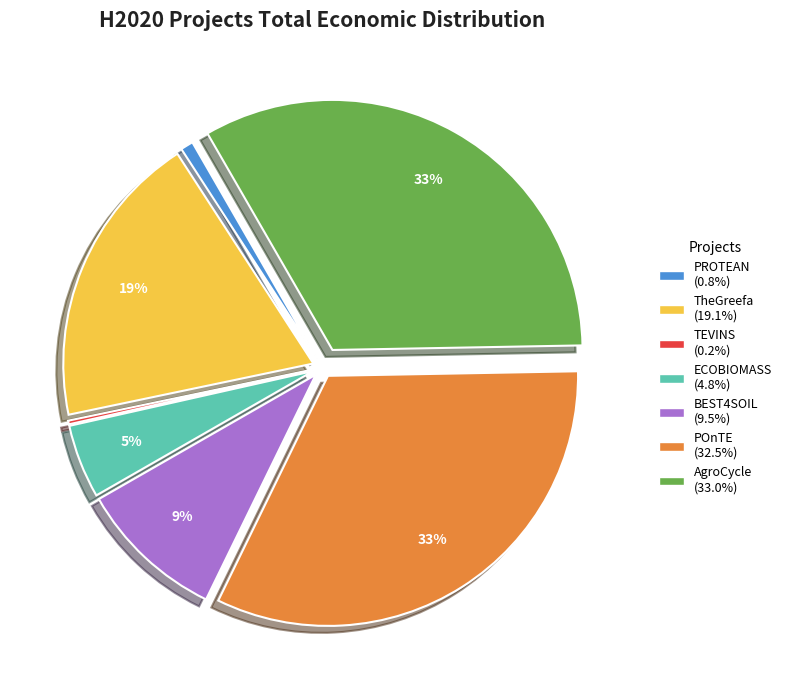

True or false: POnTE accounts for 44% of the total.

False